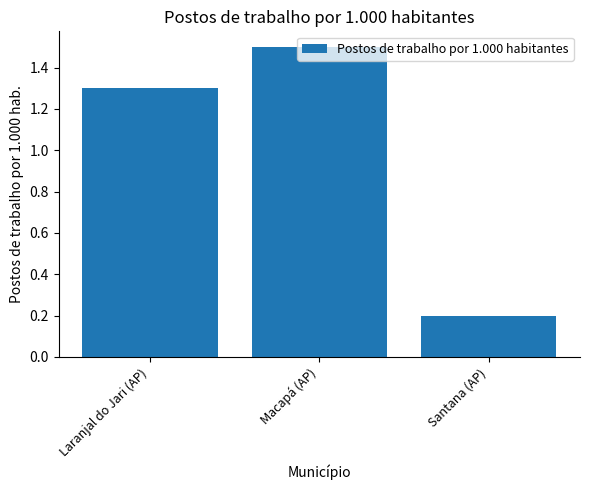

How many values are below 1?

1